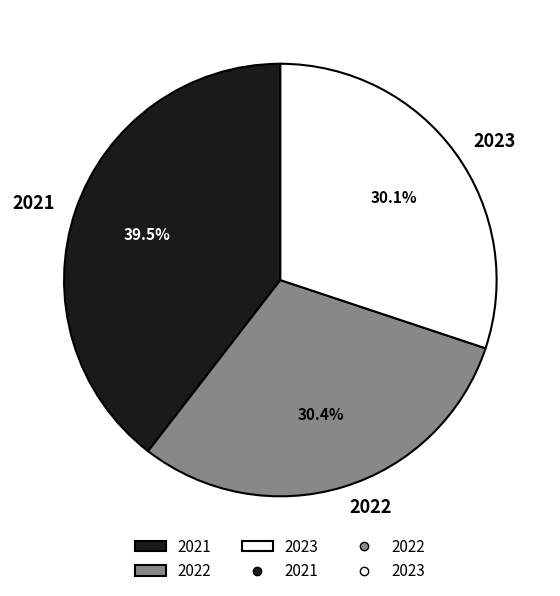

Is there a majority slice in this chart?

No